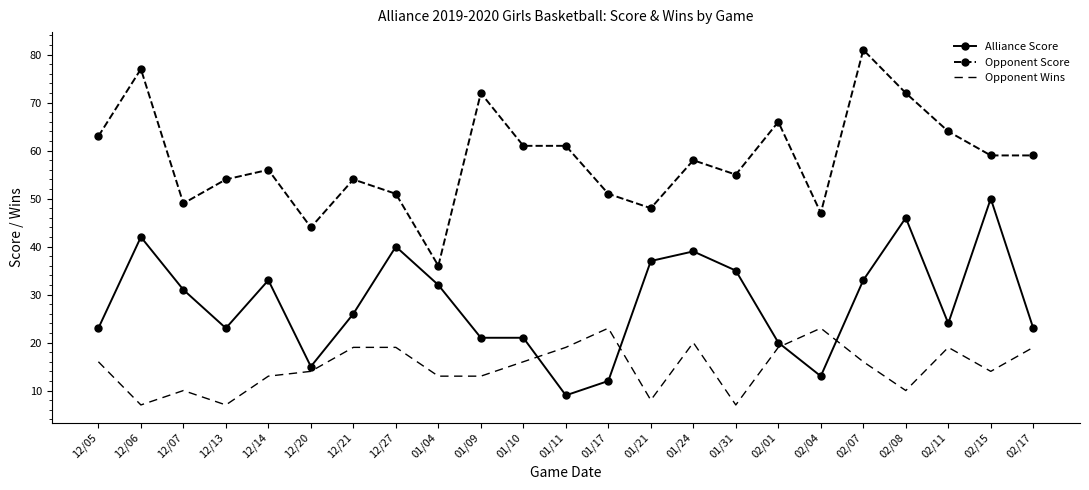

What is the total value across all series at 01/11?

89